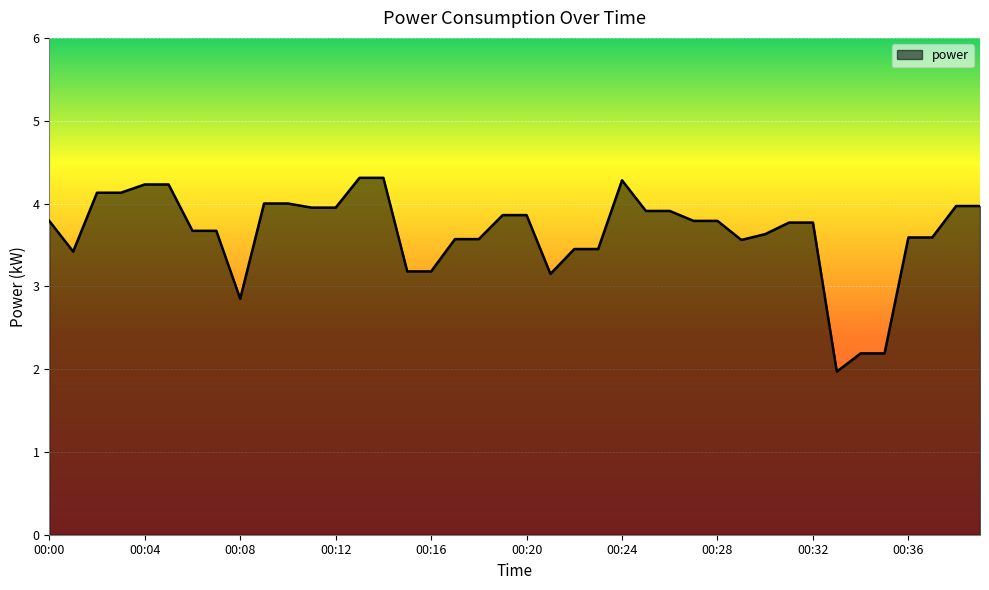

What is the difference between the maximum and minimum values?

2.3